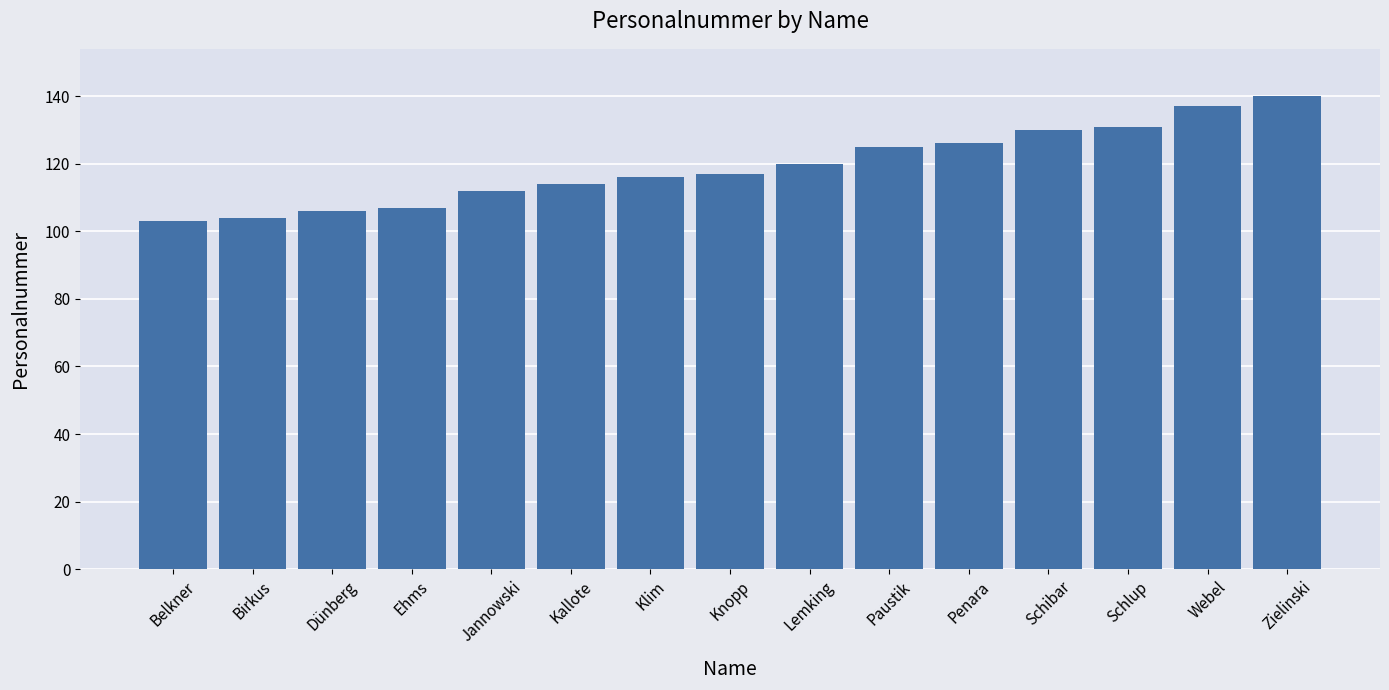

What is the average value?

119